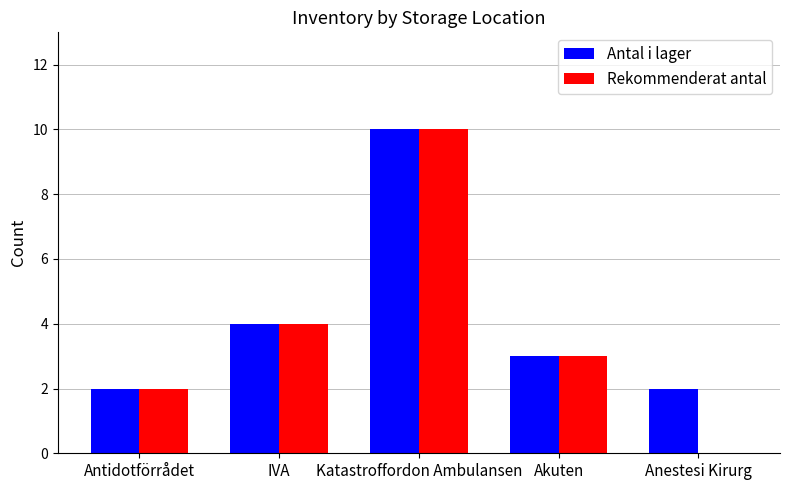

Is the value of Antal i lager at Anestesi Kirurg greater than the value of Rekommenderat antal at Akuten?

No